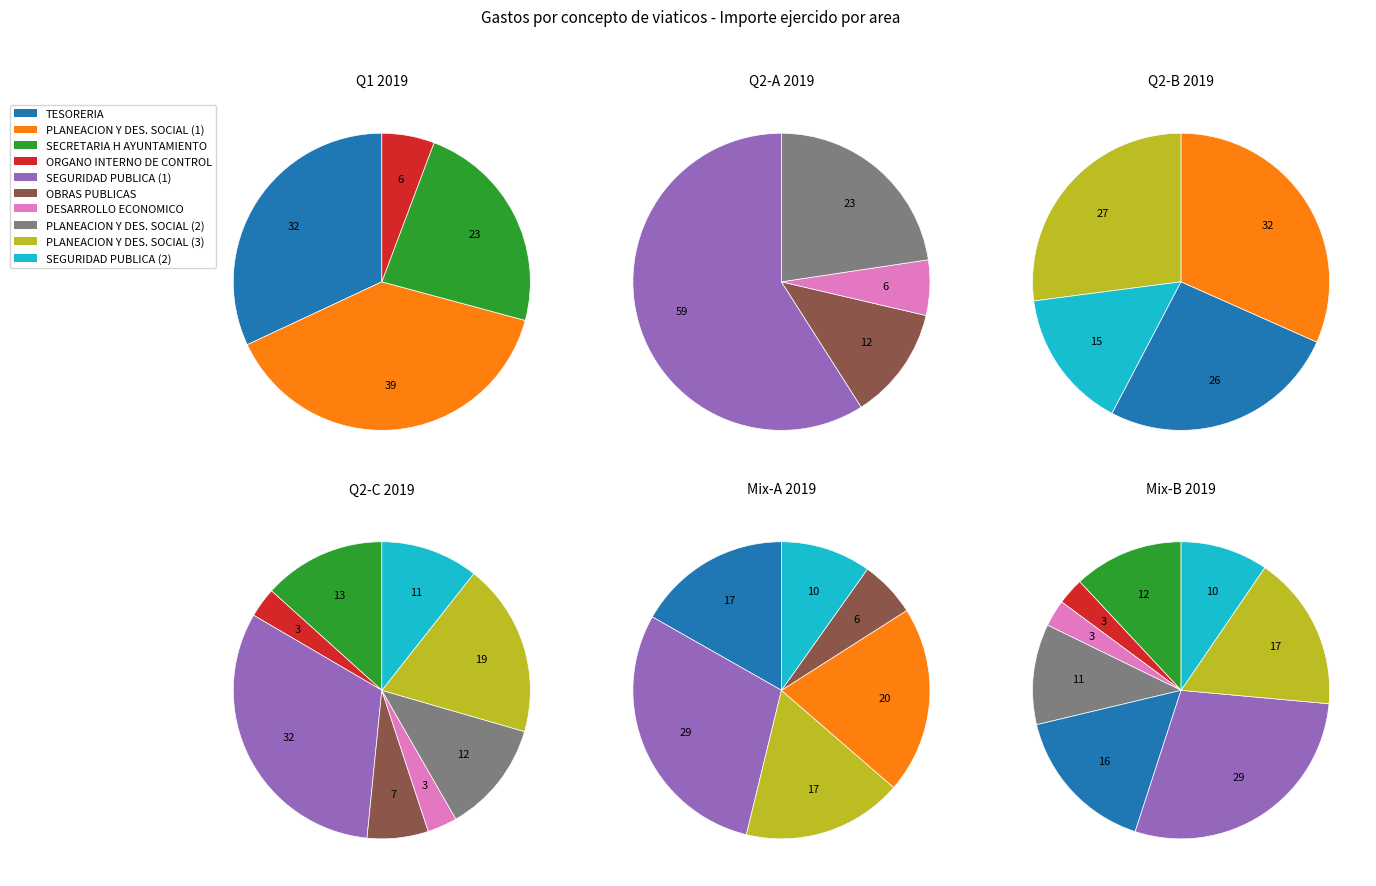

Does DIR GRAL DE PLANEACION Y DESARROLLO SOCIAL represent more than half of the total?

No